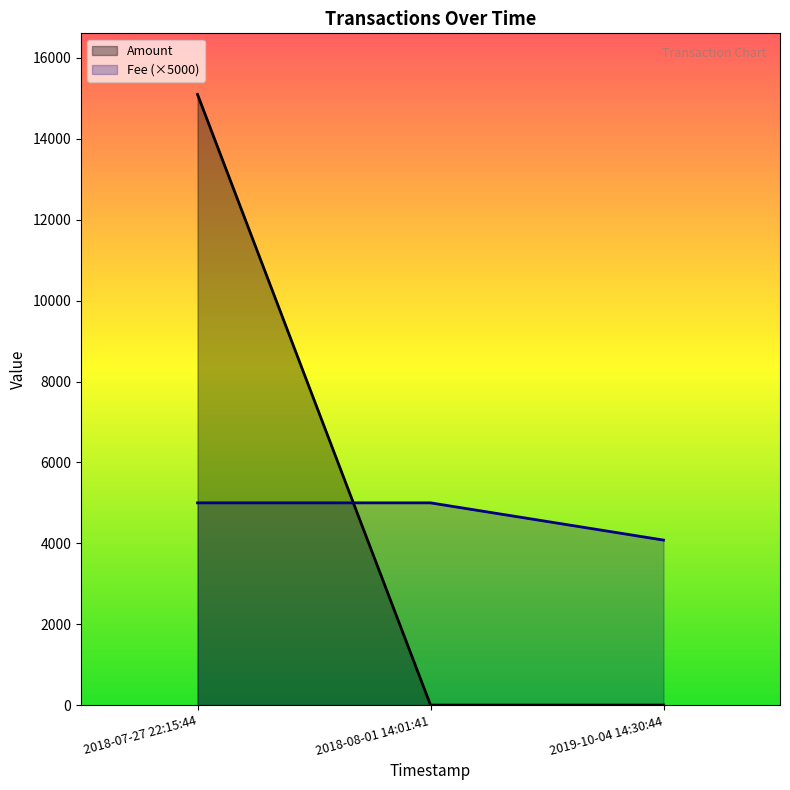

What is the highest value of the Fee (×5000) series?

5000.0